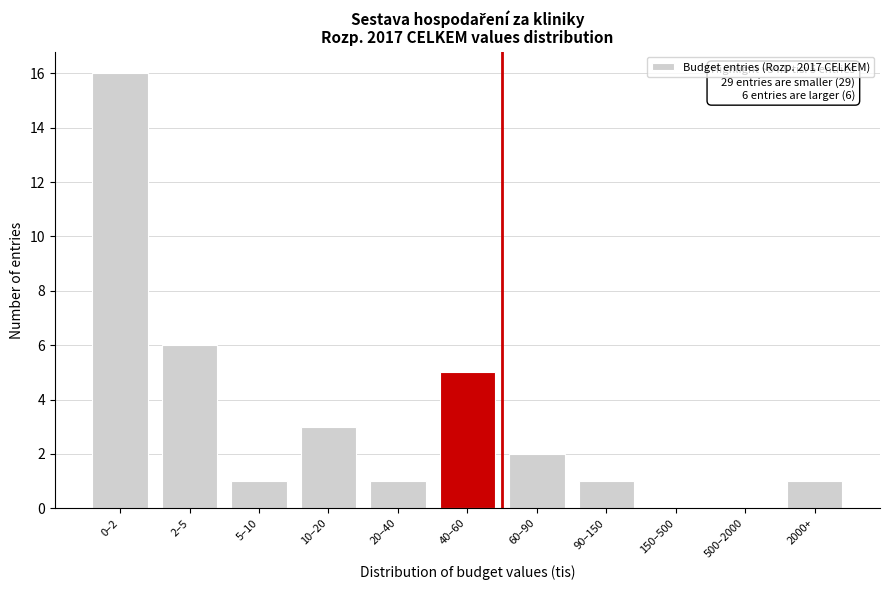

Reading left to right, list all the values displayed in this chart.

0–2=16	2–5=6	5–10=1	10–20=3	20–40=1	40–60=5	60–90=2	90–150=1	150–500=0	500–2000=0	2000+=1